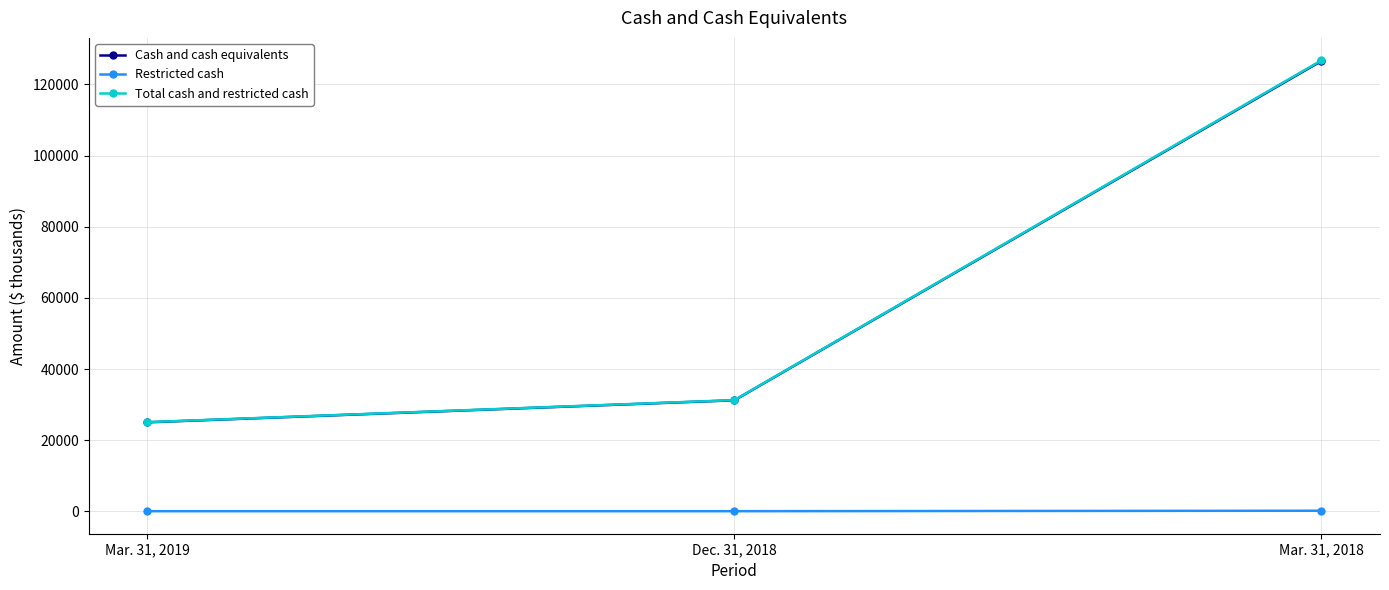

What are all the series names shown in the legend?

Cash and cash equivalents, Restricted cash, Total cash and restricted cash